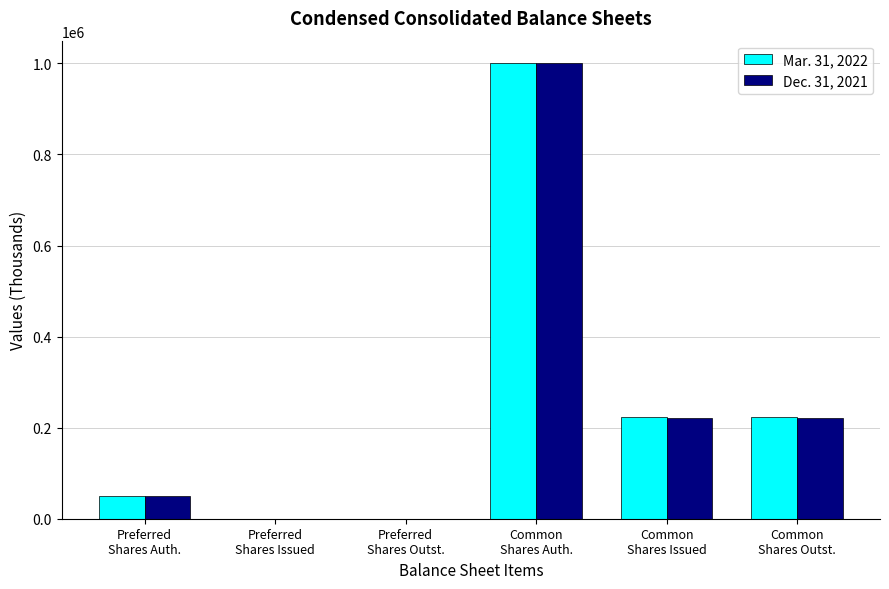

Reading right to left, list all the values displayed in this chart.

Mar. 31, 2022: Common
Shares Outst.=224329	Common
Shares Issued=224329	Common
Shares Auth.=1000000	Preferred
Shares Outst.=0	Preferred
Shares Issued=0	Preferred
Shares Auth.=50000
Dec. 31, 2021: Common
Shares Outst.=220978	Common
Shares Issued=220978	Common
Shares Auth.=1000000	Preferred
Shares Outst.=0	Preferred
Shares Issued=0	Preferred
Shares Auth.=50000